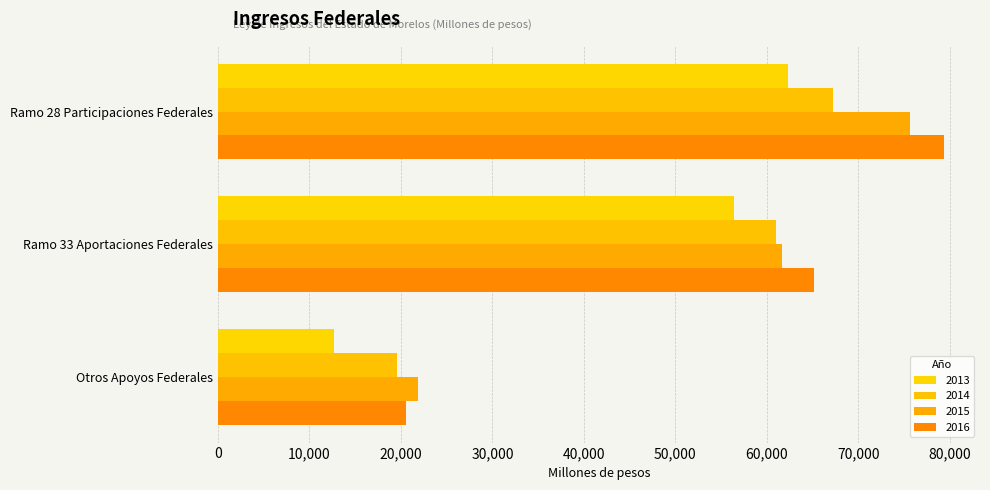

How many data points in 2016 are above 65117?

2